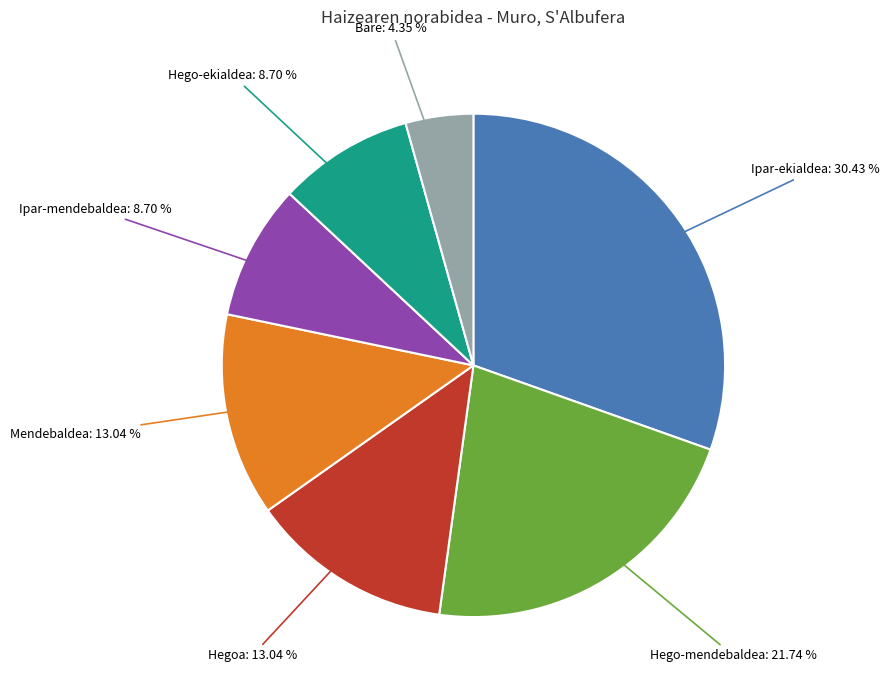

Is there any slice that represents more than half of the pie?

No